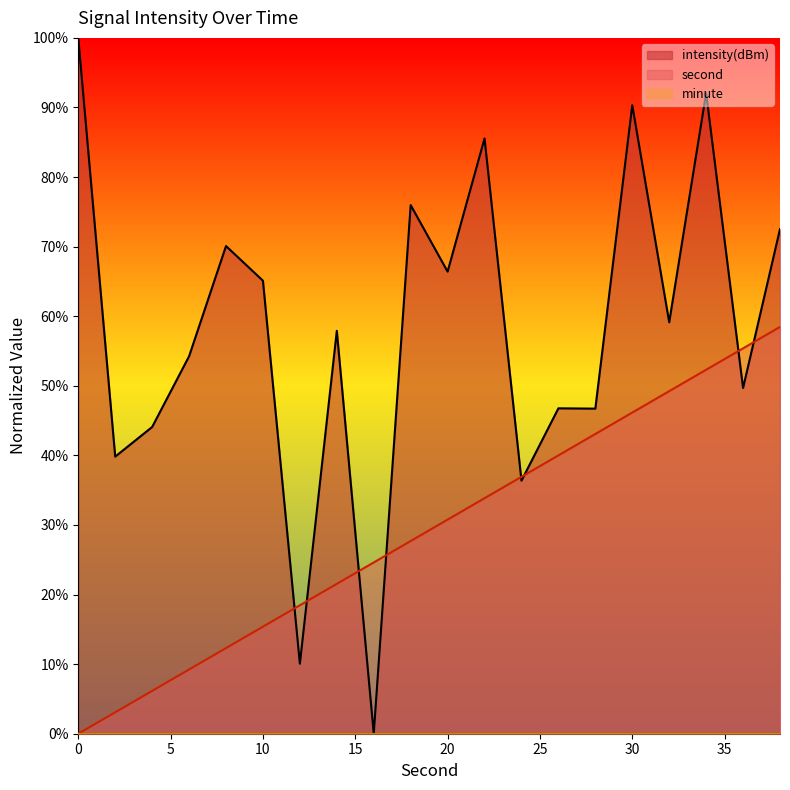

Is it true that second equals 9.4 at 4?

False